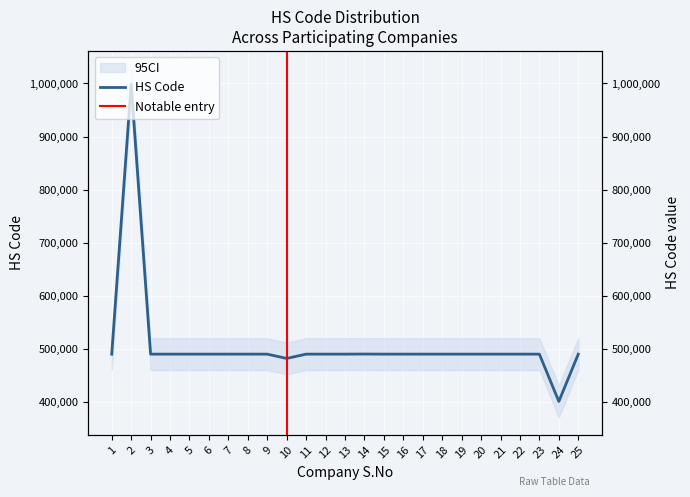

At which label does the data first exceed 490110?

2